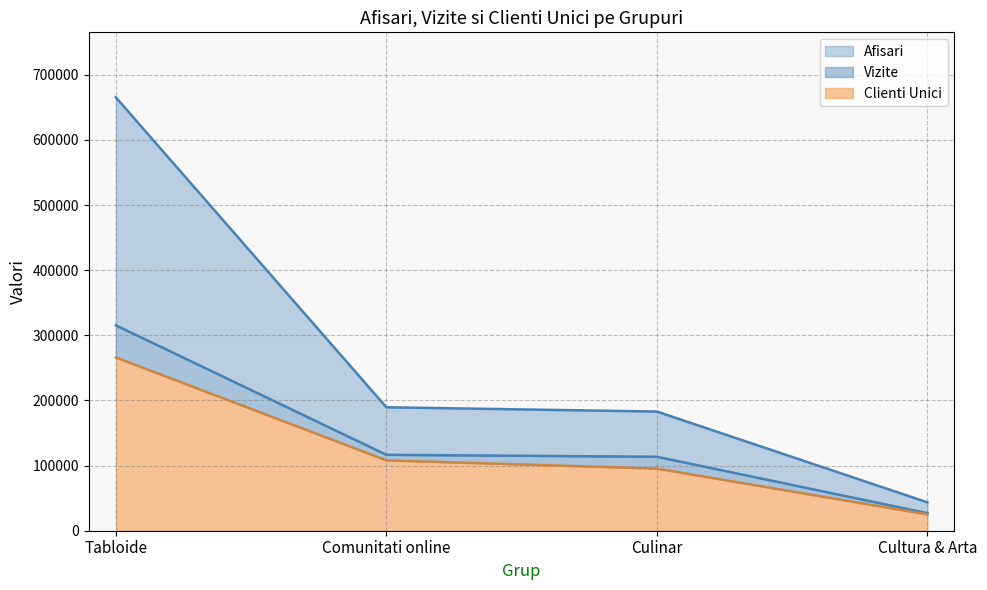

What is the value of the Clienti Unici point at the 3rd from the left?

95378